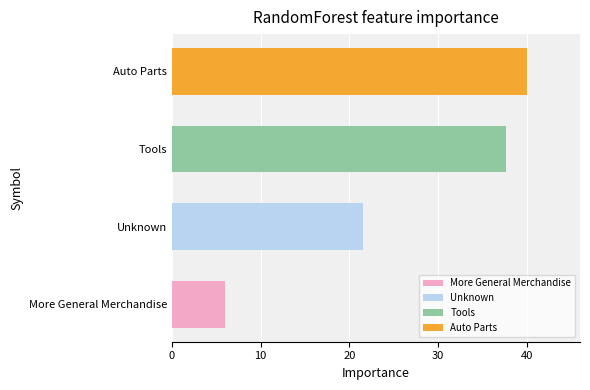

What is the difference between the maximum and minimum values?

34.0